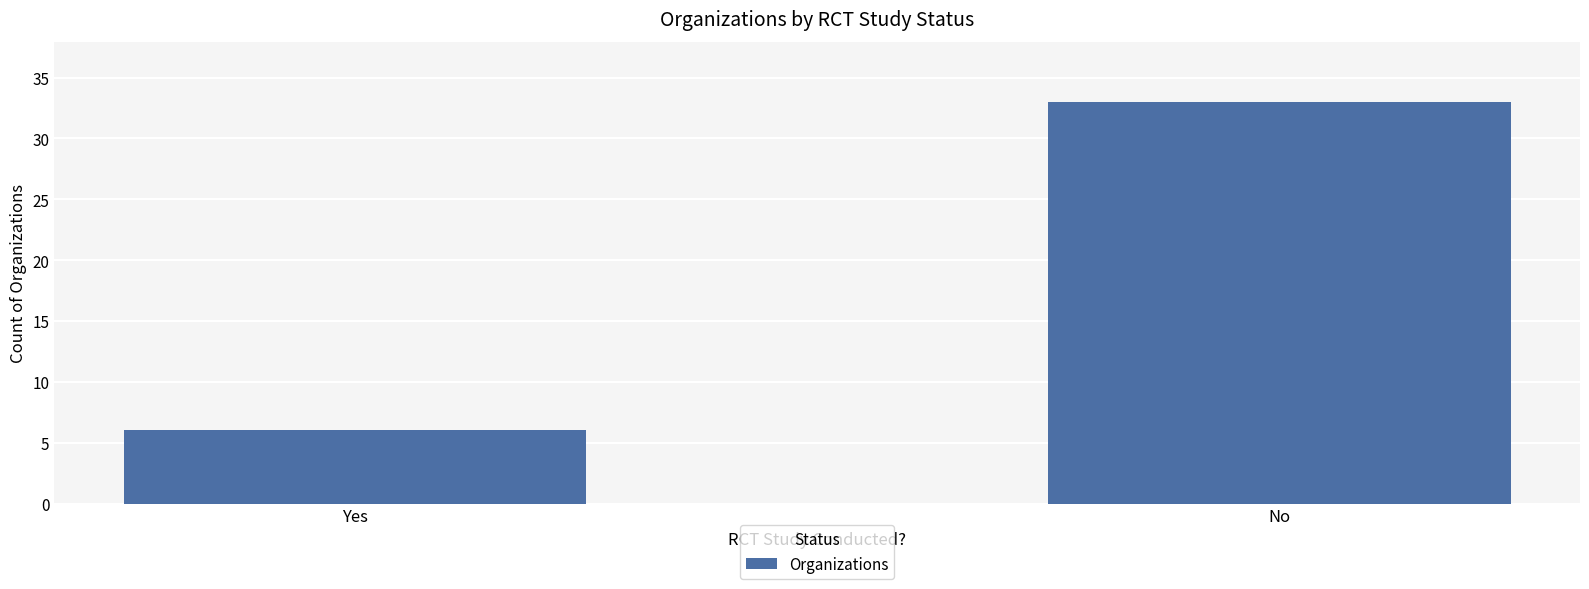

Which category has the highest value across all series?

No